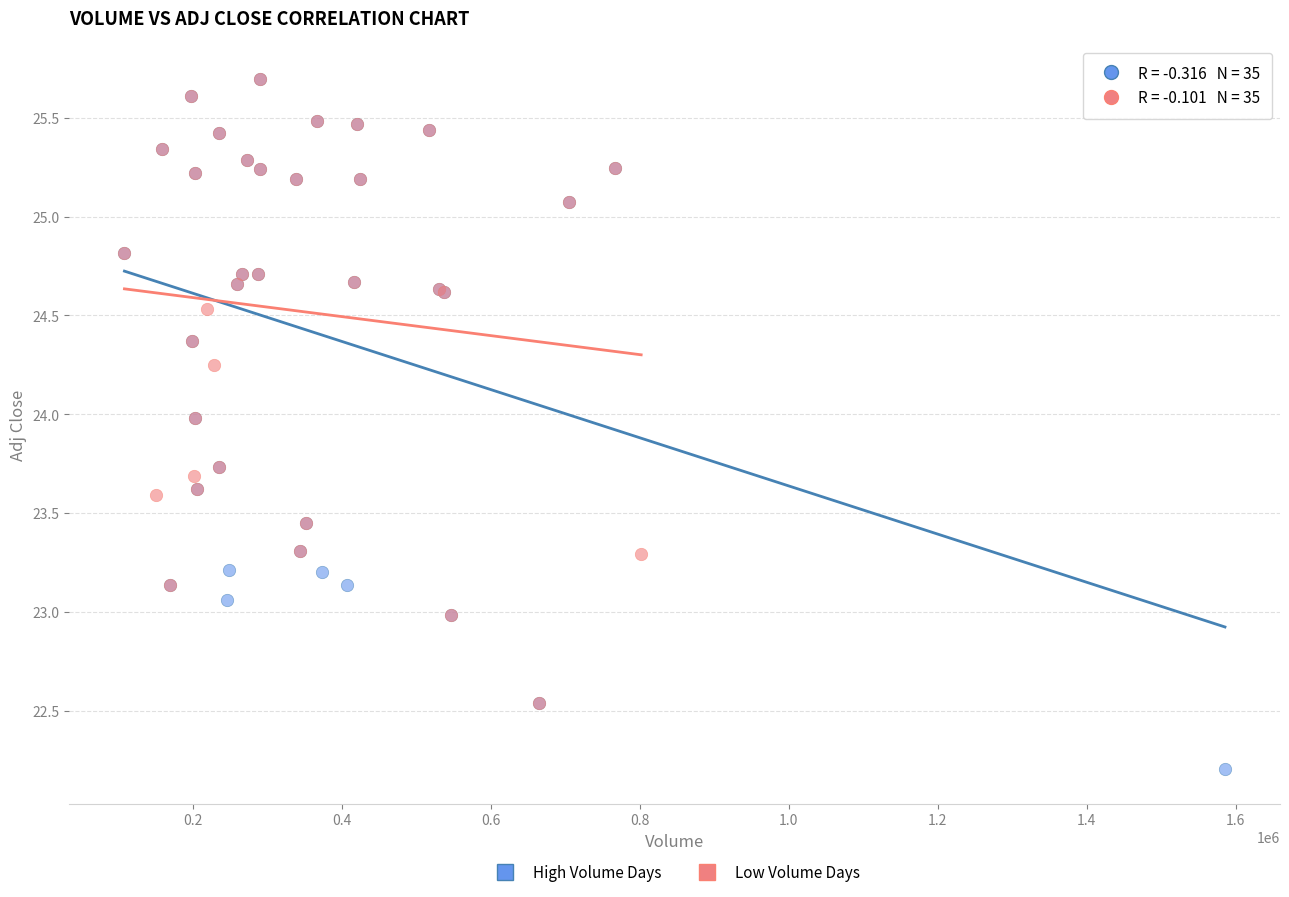

Which series has the largest Y range (max minus min)?

High Volume Days